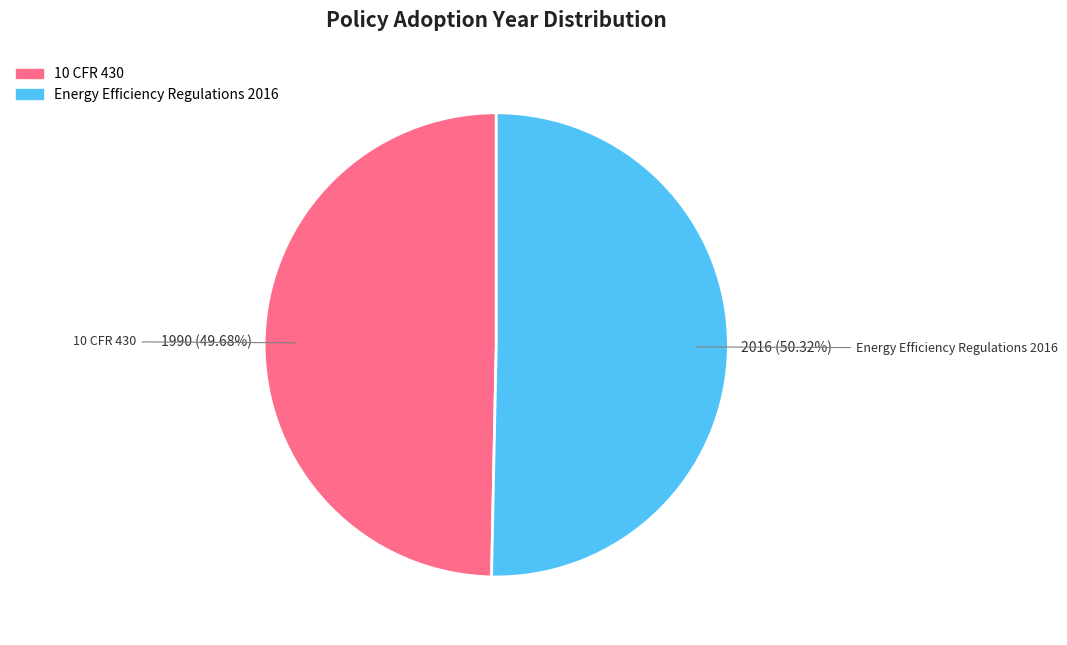

To the nearest percent, what percentage of the pie is 10 CFR 430?

50%